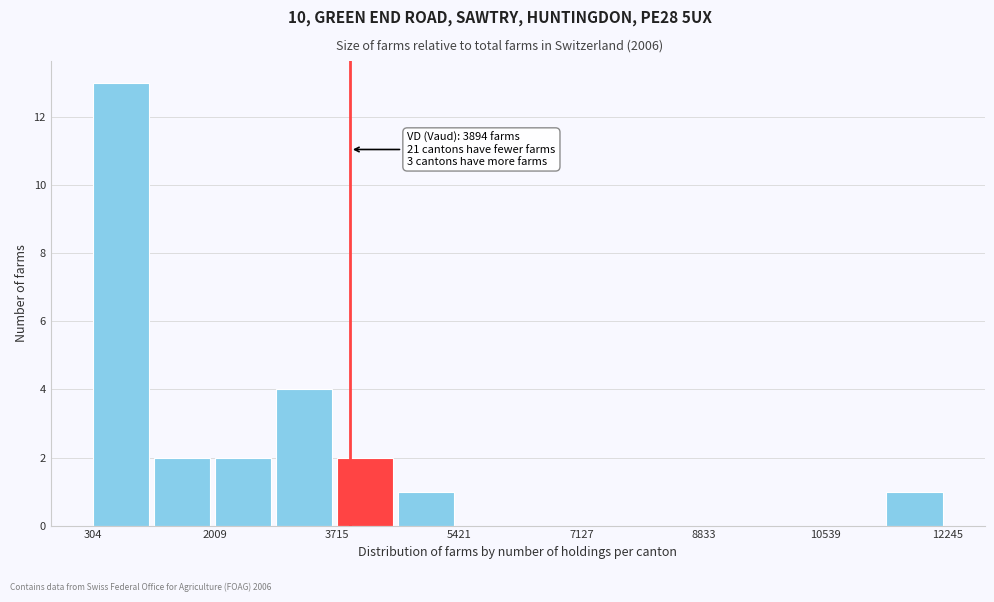

Which range on the x-axis has the tallest bar?

400 to 1200